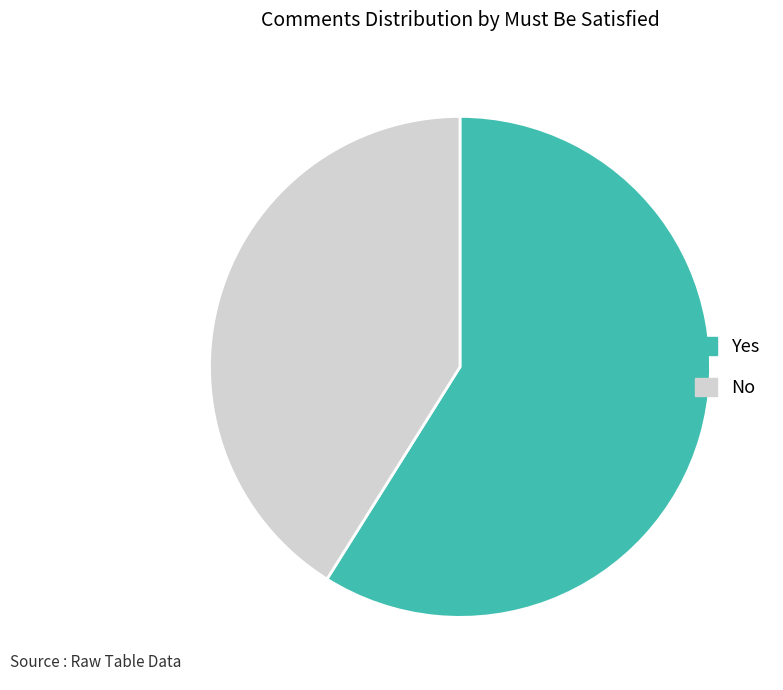

Count the number of slices in the pie.

2